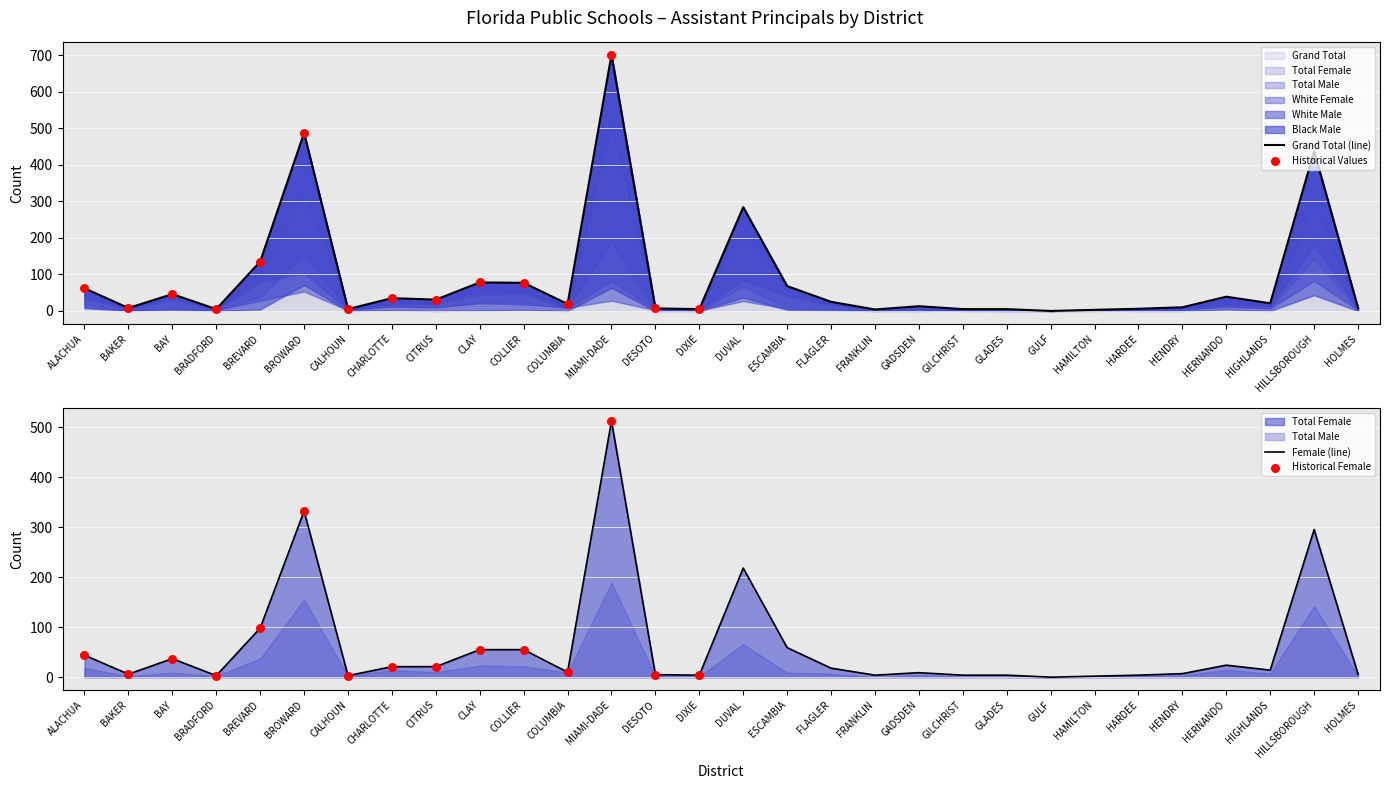

Which series has the largest total across all categories?

Grand Total